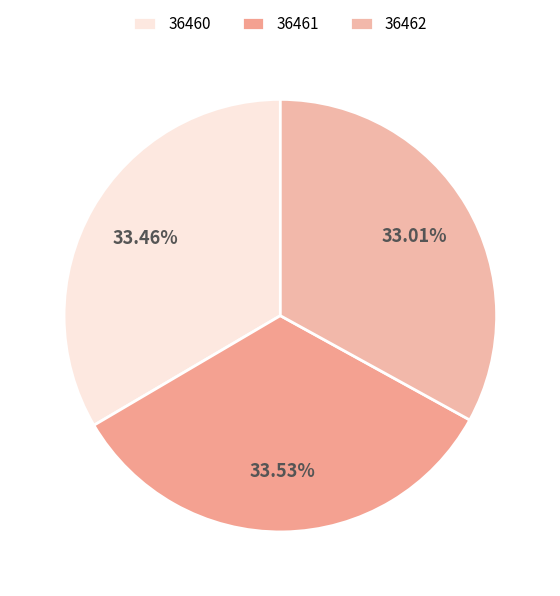

How much of the chart is everything except 36461?

66.5%